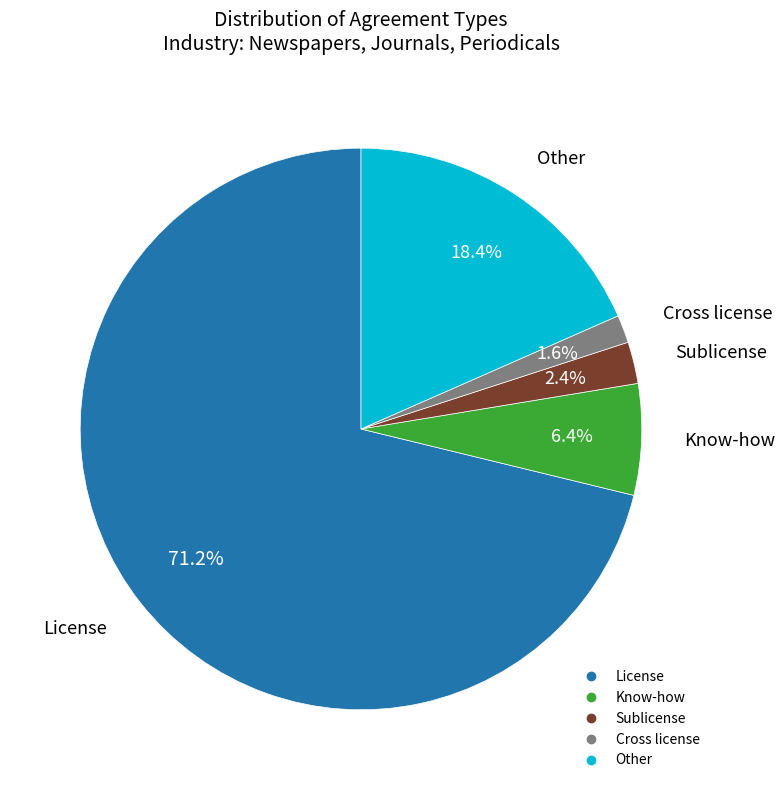

Which slice is the largest?

License